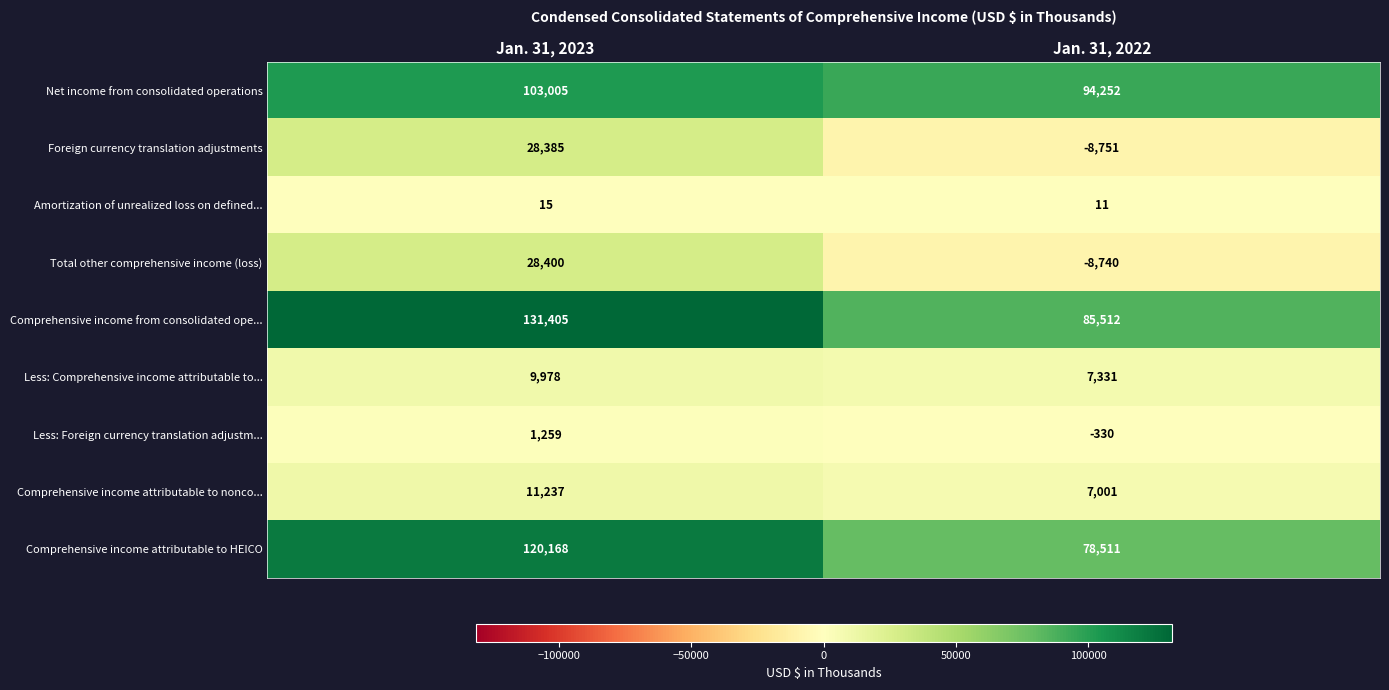

The Comprehensive income attributable to HEICO series shows 78511 at Jan. 31, 2022. True or false?

True